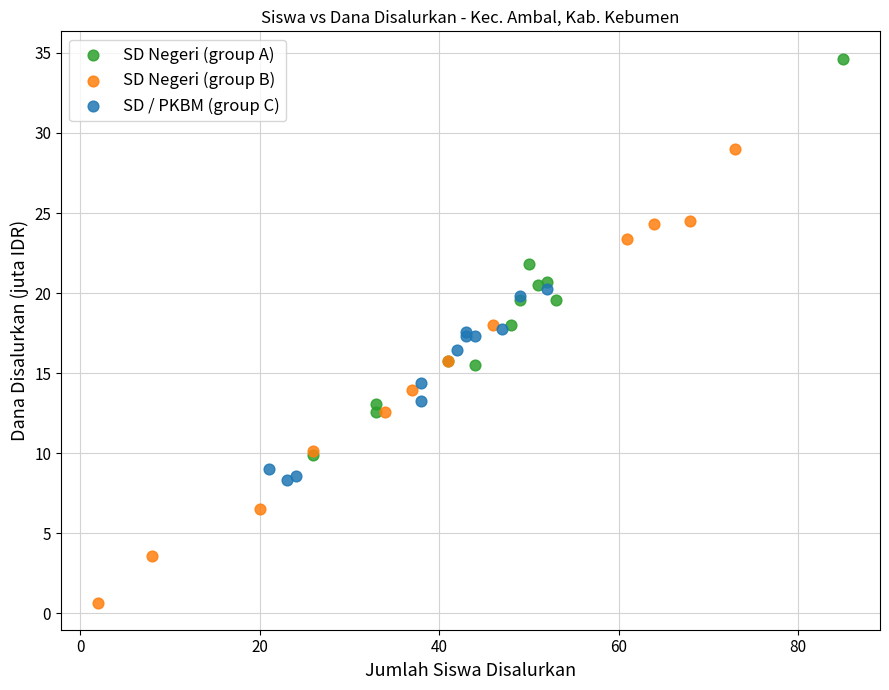

Which series reaches the maximum Y coordinate?

SD Negeri (group A)